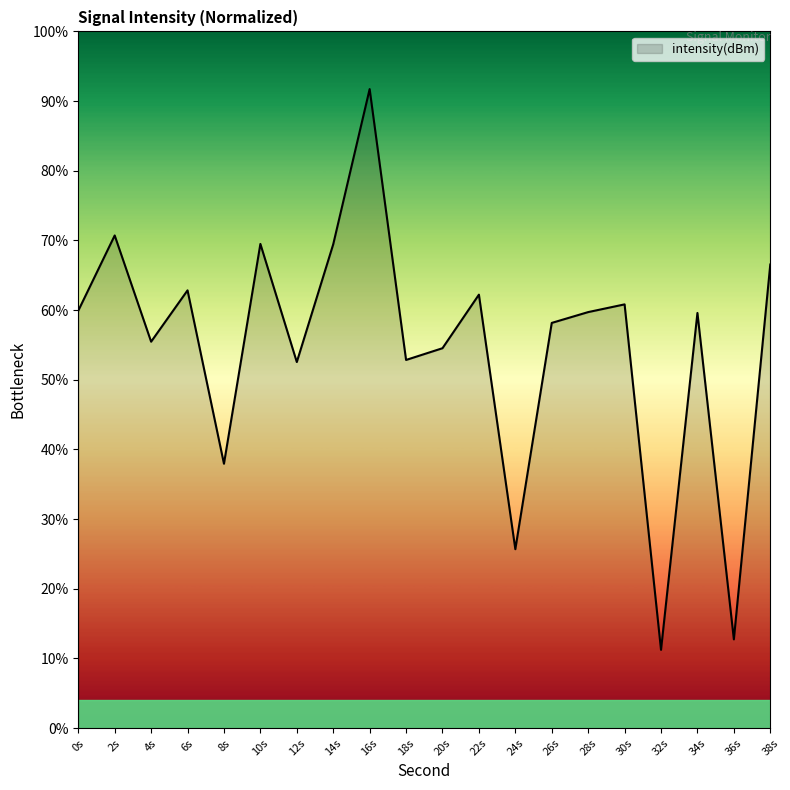

How many categories are shown in the chart?

20